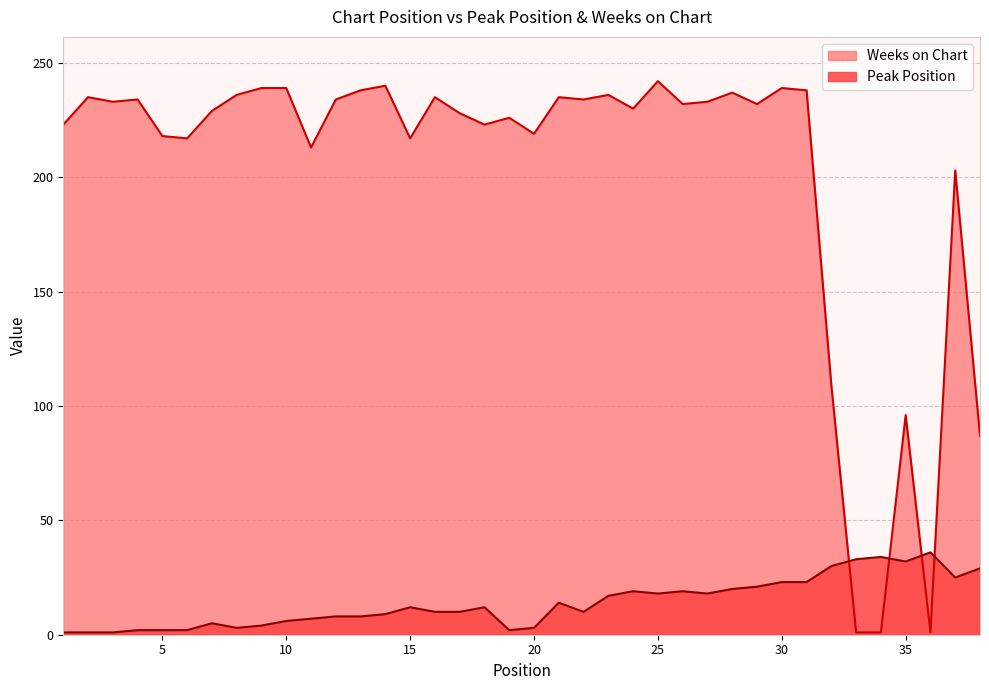

In Peak Position, how many points are higher than both neighbors (excluding endpoints)?

8